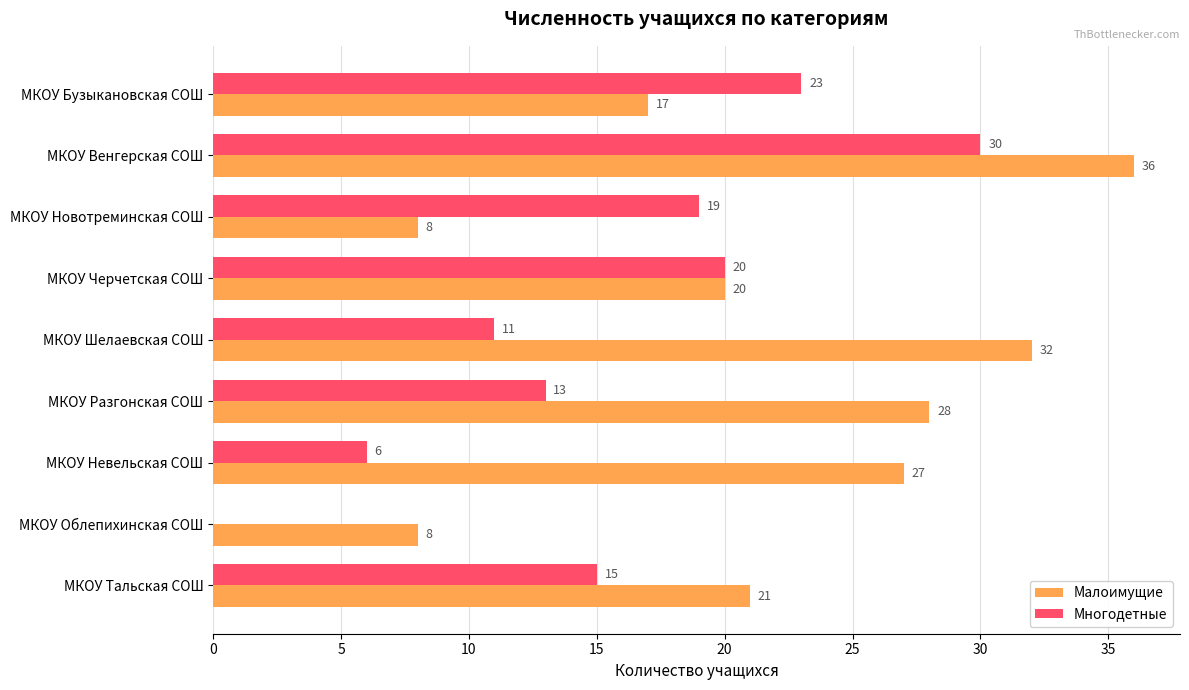

The value of Малоимущие at МКОУ Облепихинская СОШ is 8. True or false?

True